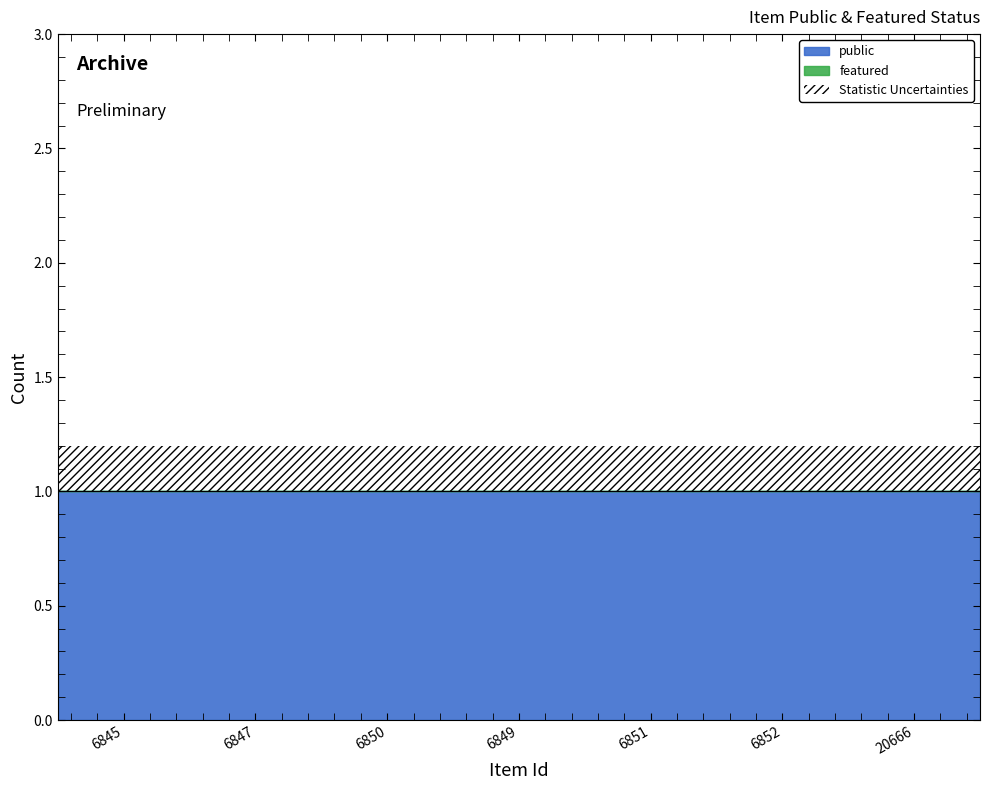

Which series changed the most between 6845 and 6852?

public